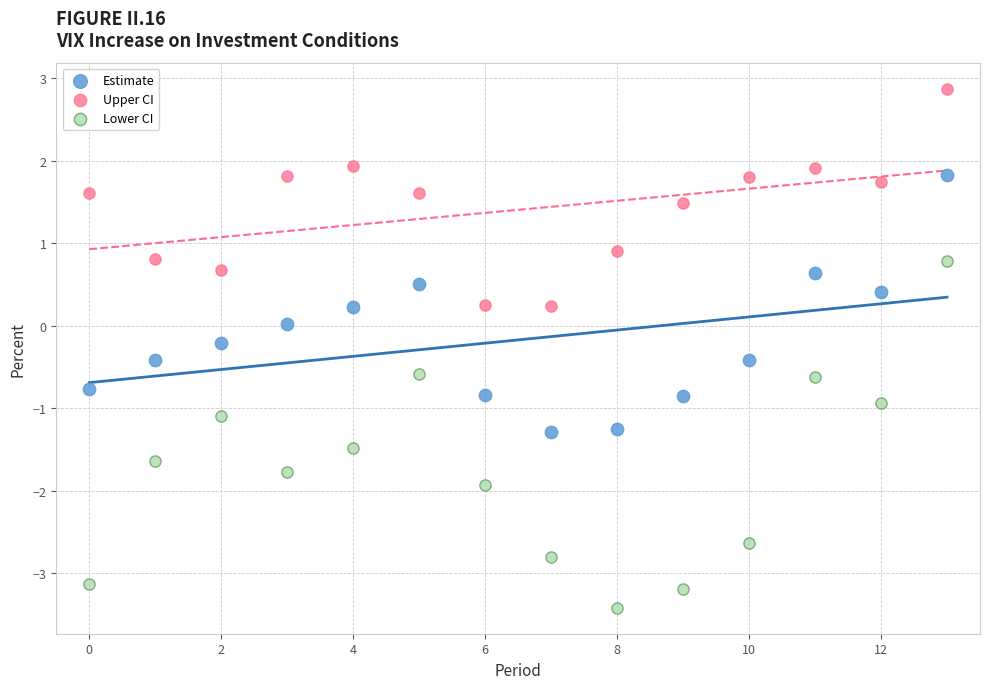

Which series contains the lowest Y value?

Lower CI